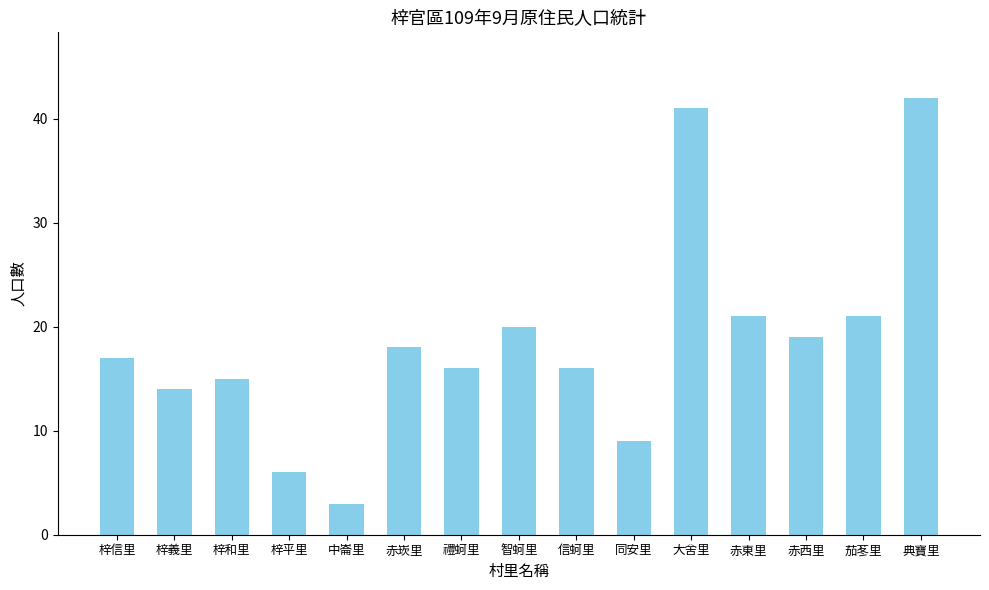

Does the chart contain stacked bars?

No